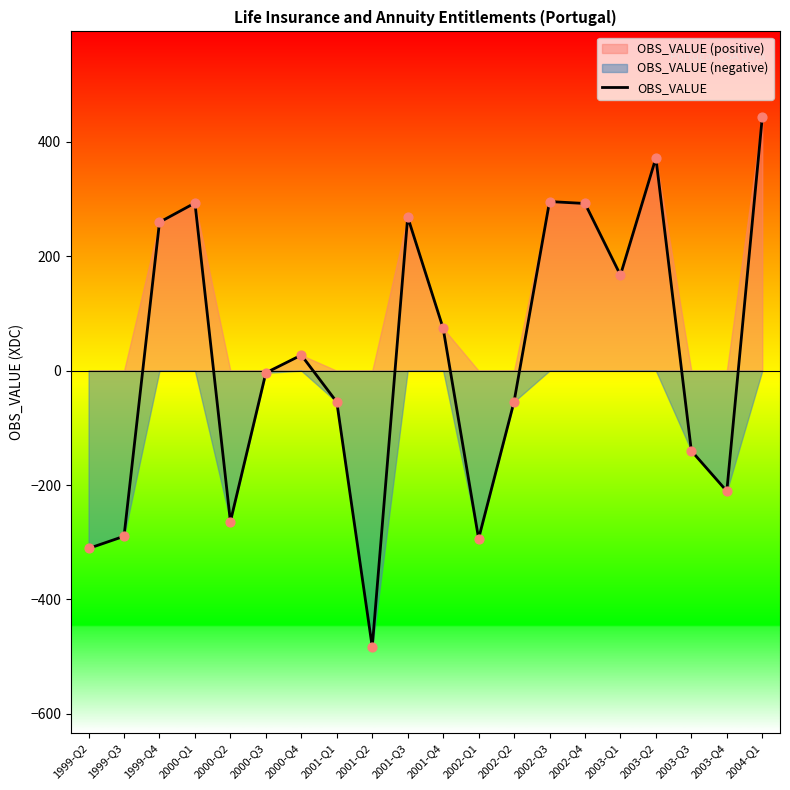

What is the change in value from 1999-Q2 to 2000-Q1?

+604.0